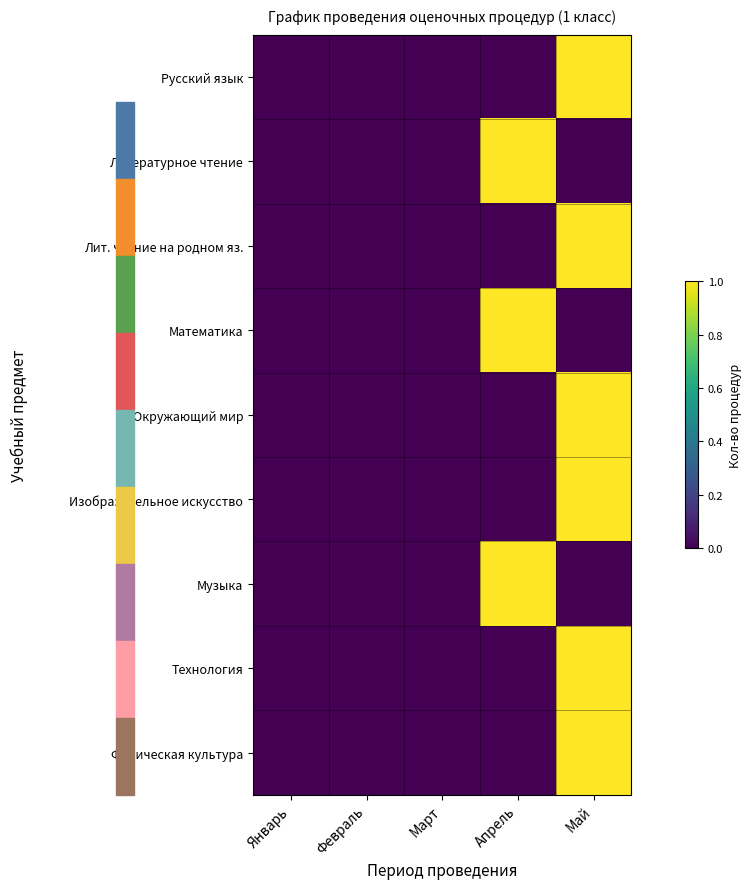

How many categories are shown in the chart?

5